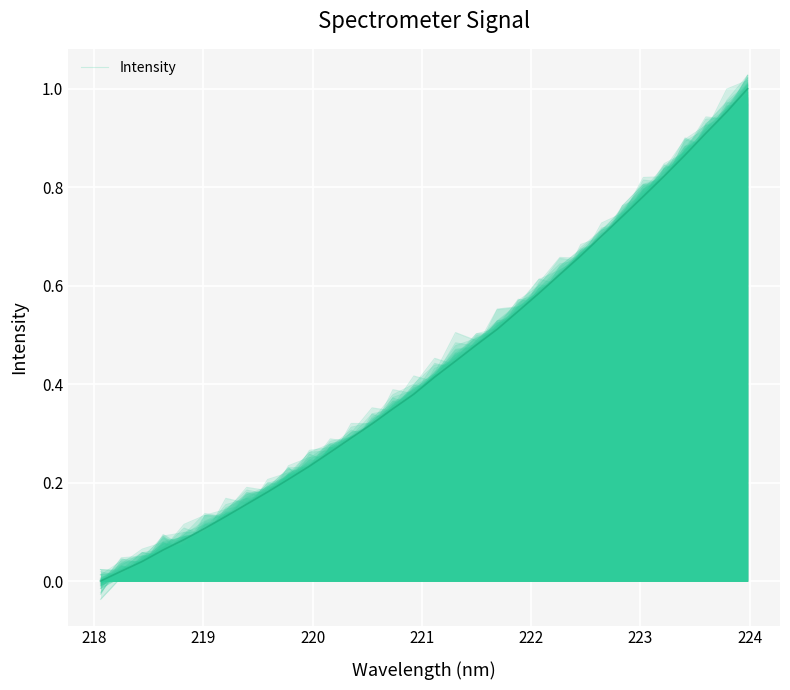

How many interior local peaks (higher than both neighbors) does the data have?

2